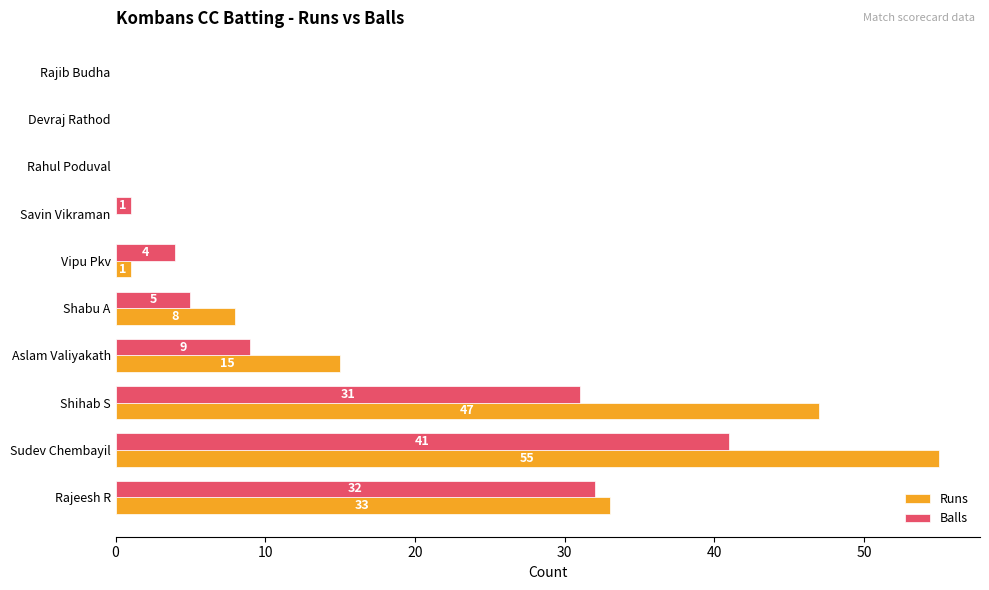

Which series has the largest total across all categories?

Runs